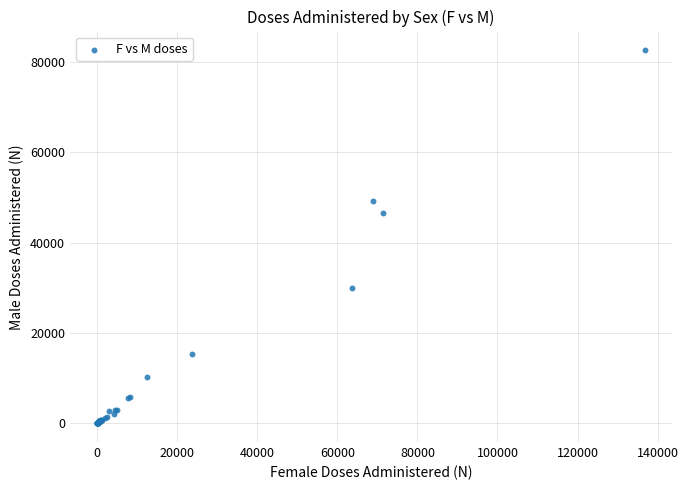

What Y value in the scatter plot is closest to 41306?

46645